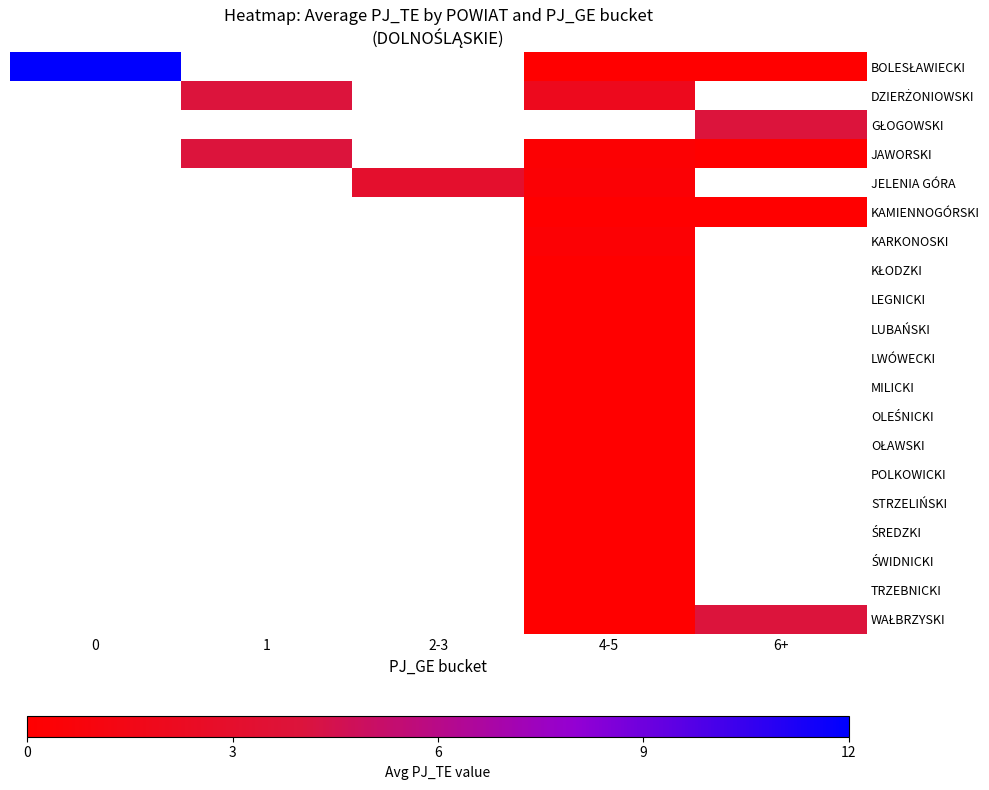

List the series in order of their overall mean, highest first.

BOLESŁAWIECKI, DZIERŻONIOWSKI, GŁOGOWSKI, JAWORSKI, JELENIA GÓRA, KAMIENNOGÓRSKI, KARKONOSKI, KŁODZKI, LEGNICKI, LUBAŃSKI, LWÓWECKI, MILICKI, OLEŚNICKI, OŁAWSKI, POLKOWICKI, STRZELIŃSKI, ŚREDZKI, ŚWIDNICKI, TRZEBNICKI, WAŁBRZYSKI